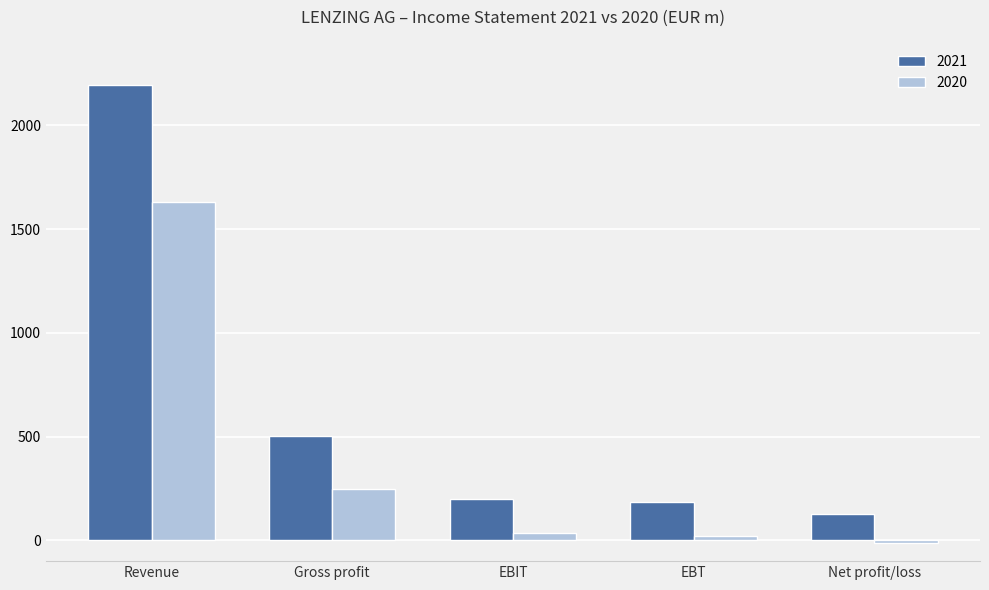

What is the label of the 3rd bar from the right?

EBIT